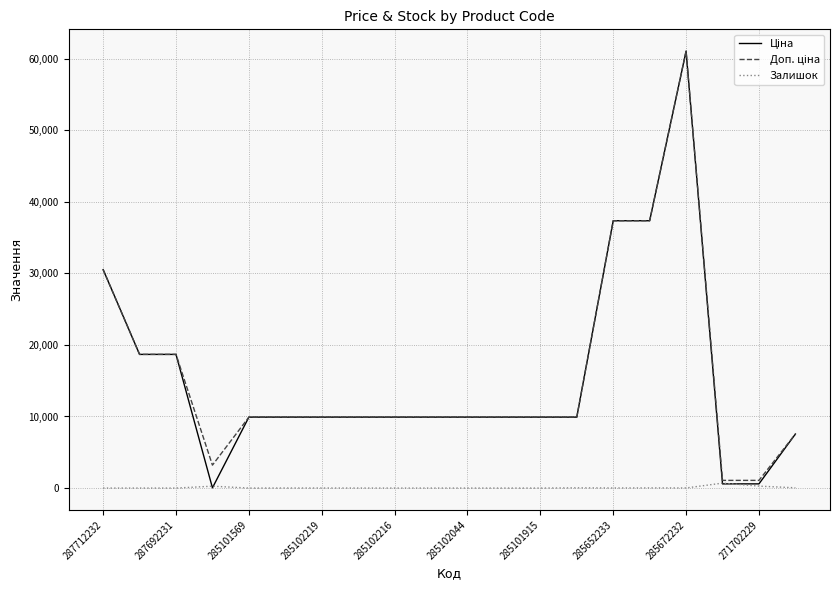

What is the greatest value displayed?

61024.7